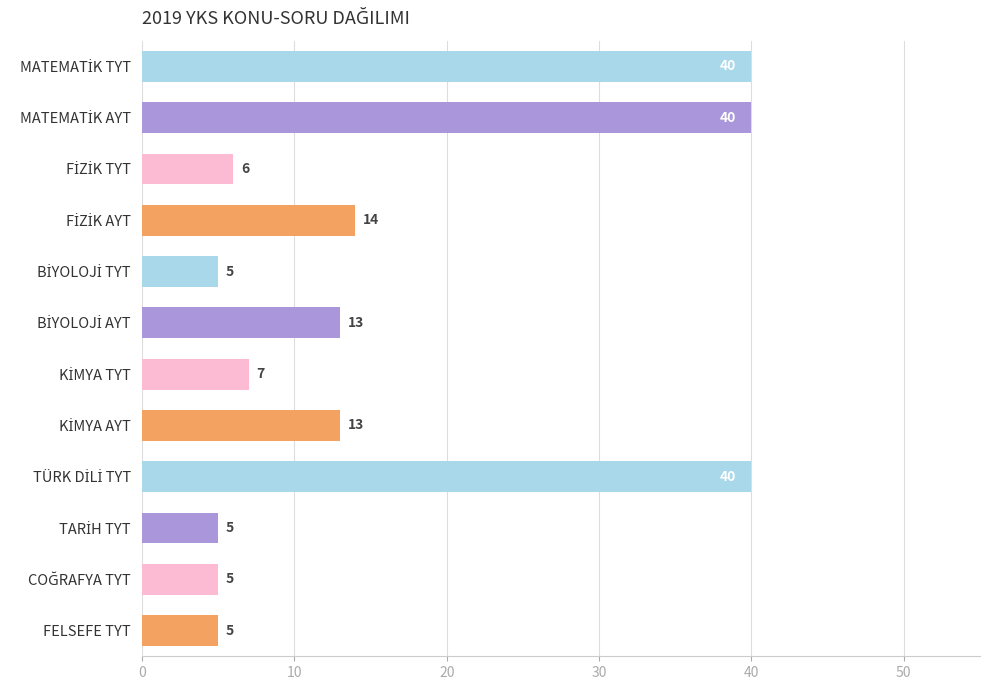

Reading top to bottom, list all the values displayed in this chart.

40	40	6	14	5	13	7	13	40	5	5	5